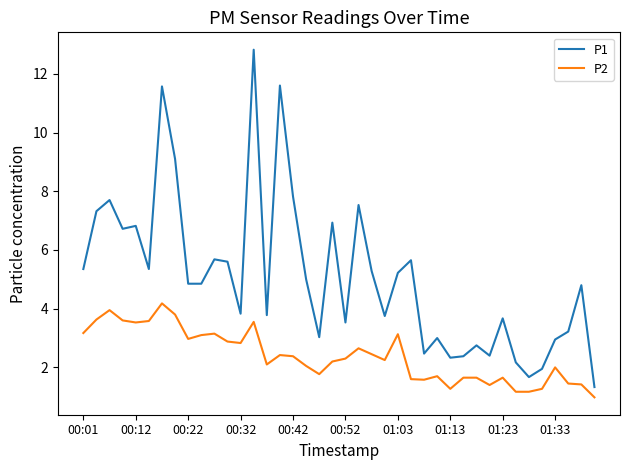

Does the chart have visible grid lines?

No